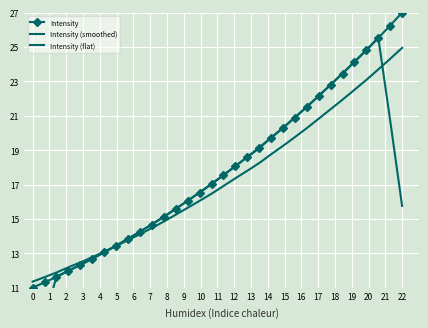

How many times do Intensity (smoothed) and Intensity cross each other?

6